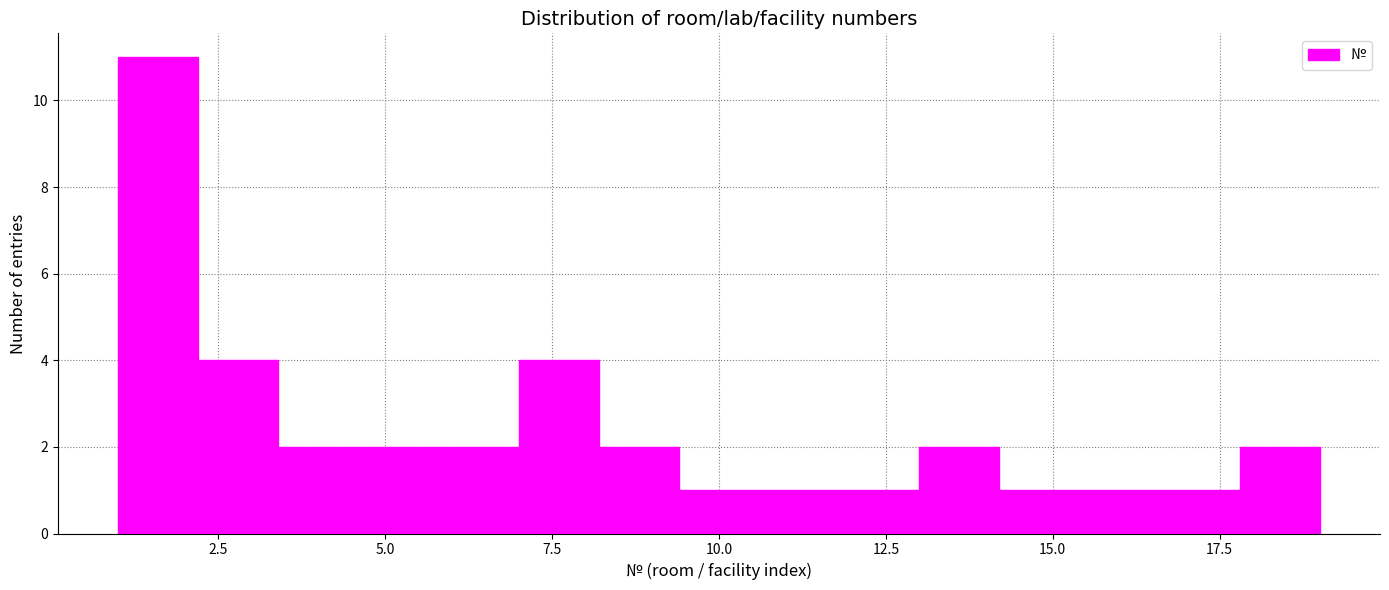

Read against the x-axis, roughly where is the centre of the tallest bar?

1.5